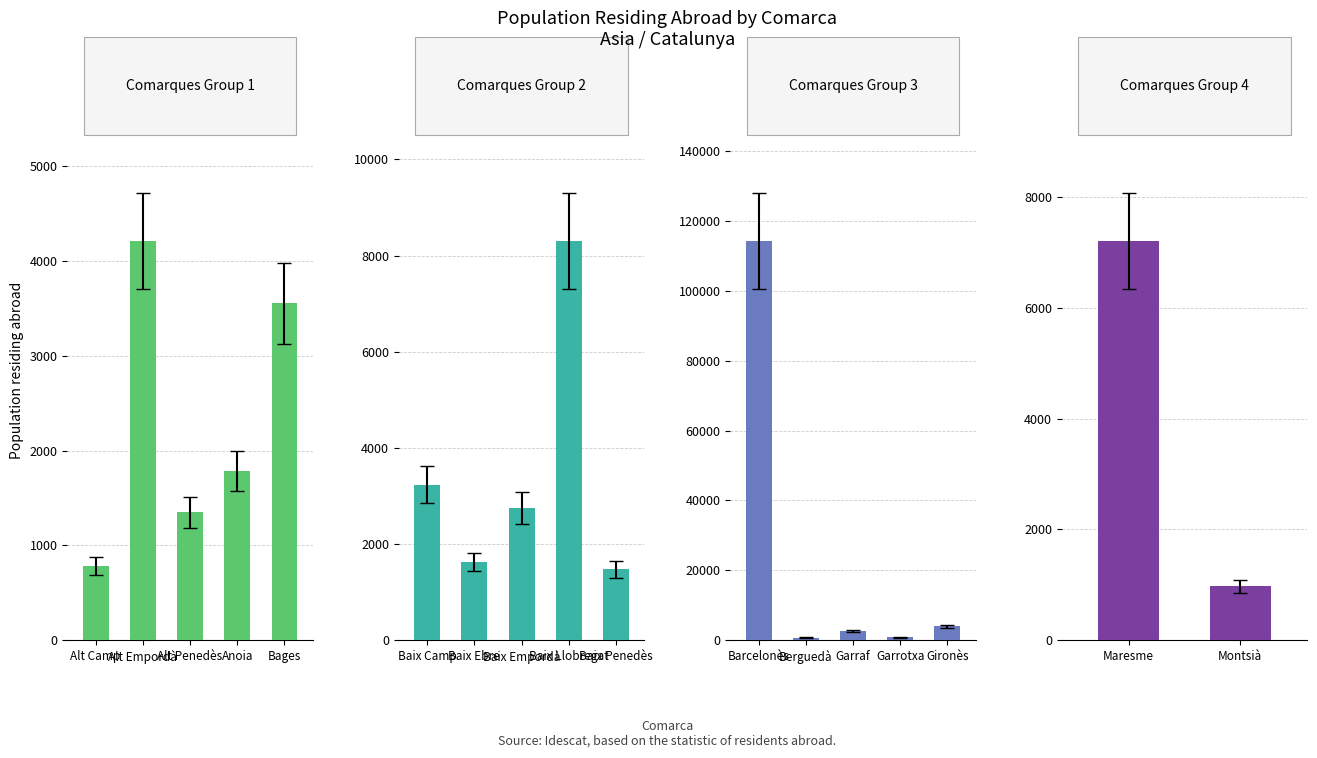

Rank the categories by value from lowest to highest.

Berguedà, Garrotxa, Alt Camp, Montsià, Alt Penedès, Baix Penedès, Baix Ebre, Anoia, Garraf, Baix Empordà, Baix Camp, Bages, Gironès, Alt Empordà, Maresme, Baix Llobregat, Barcelonès